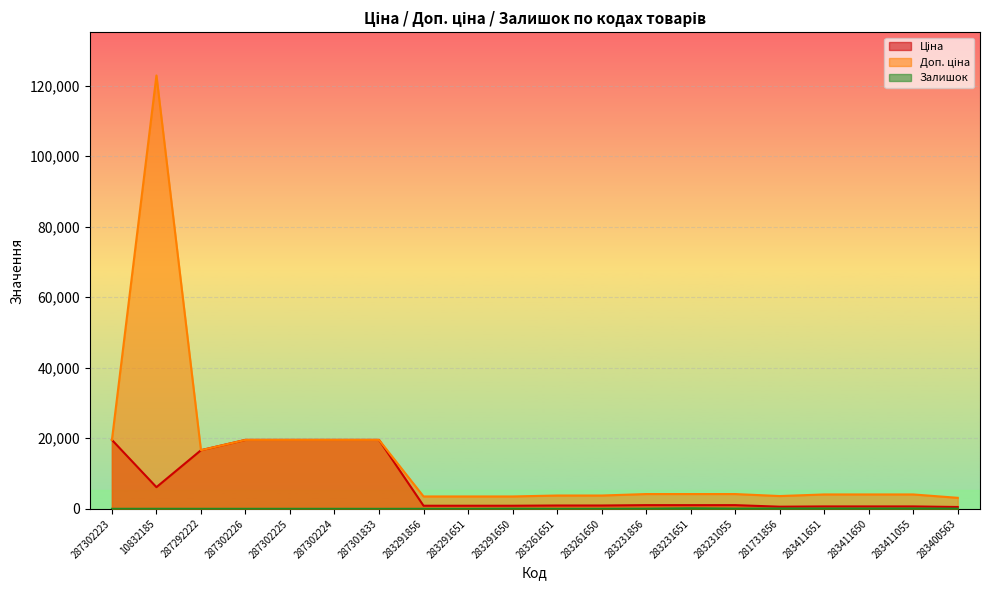

Reading left to right, extract all data points from this chart.

Ціна: 19542.7	6143.2	16618.0	19542.7	19542.7	19542.7	19542.7	877.0	877.0	877.0	943.2	943.2	1047.2	1047.2	1047.2	604.0	679.6	679.6	679.6	520.0
Доп. ціна: 19542.7	122865.0	16618.0	19542.7	19542.7	19542.7	19542.7	3507.9	3507.9	3507.9	3772.7	3772.7	4188.7	4188.7	4188.7	3623.8	4077.6	4077.6	4077.6	3120.2
Залишок: 8.0	14.0	6.0	5.0	7.0	8.0	0.0	4.0	4.0	43.0	1.0	6.0	44.0	152.0	68.0	94.0	92.0	80.0	92.0	58.0